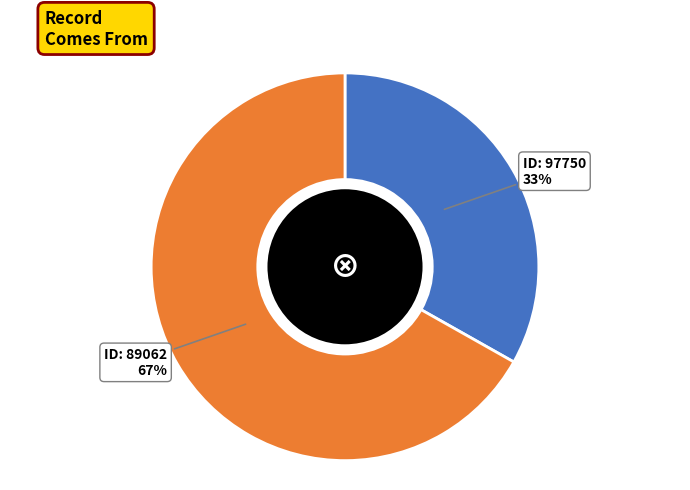

To the nearest percent, what is the average slice percentage?

50%